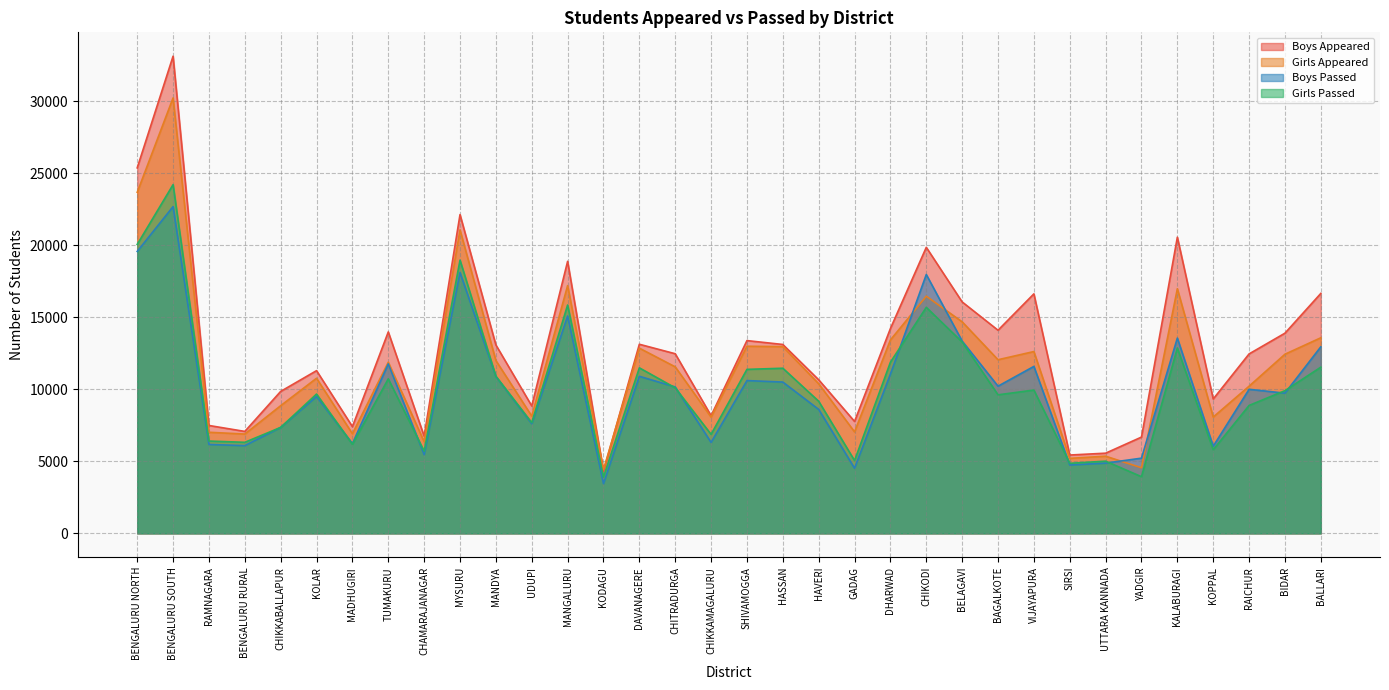

The Girls Passed series shows 6320 at BENGALURU RURAL. True or false?

True